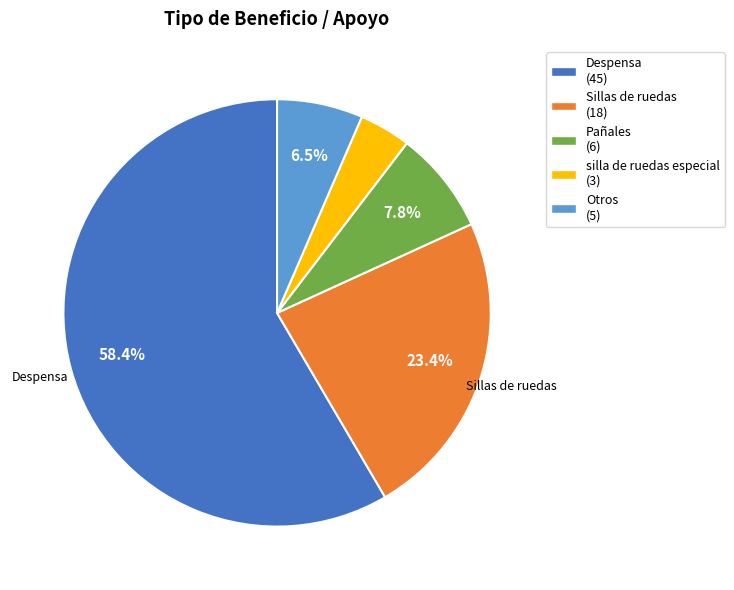

Does any single category account for the majority?

Yes